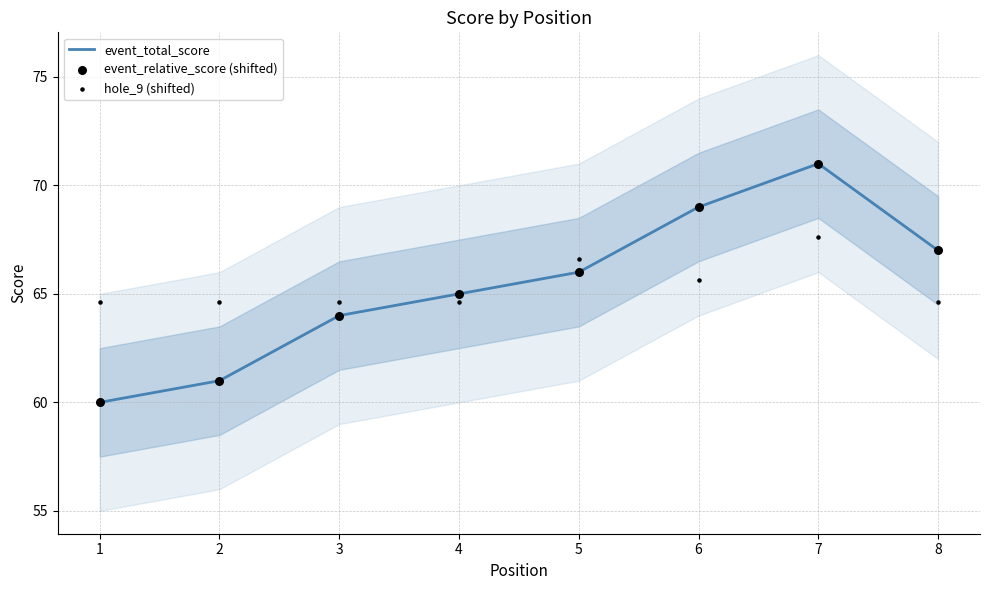

What are all the series names shown in the legend?

event_total_score, event_relative_score (shifted), hole_9 (shifted)